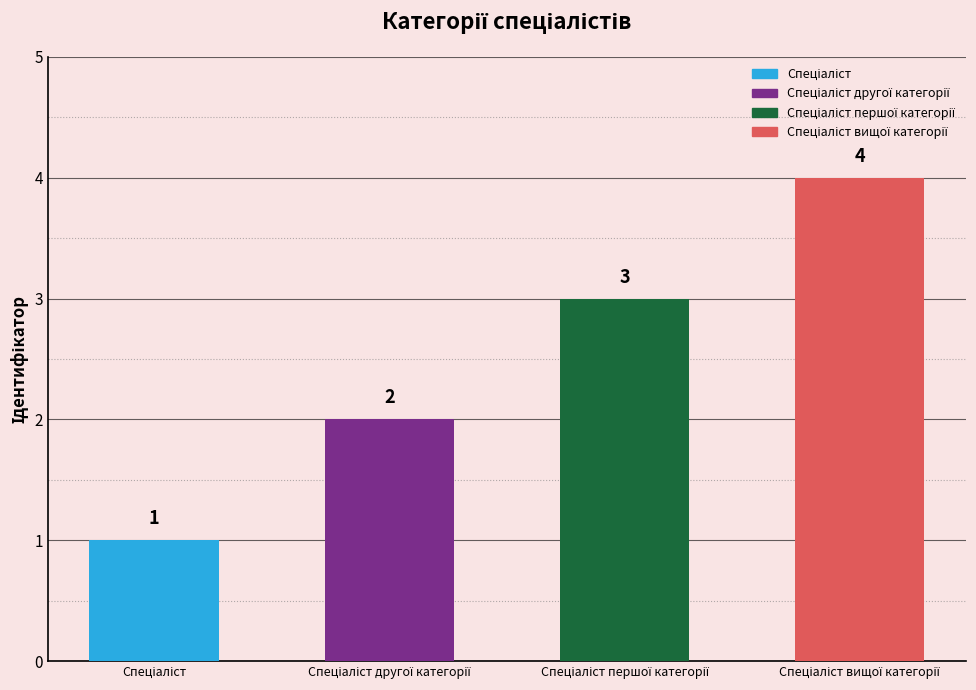

What value does the data have at Спеціаліст другої категорії?

2